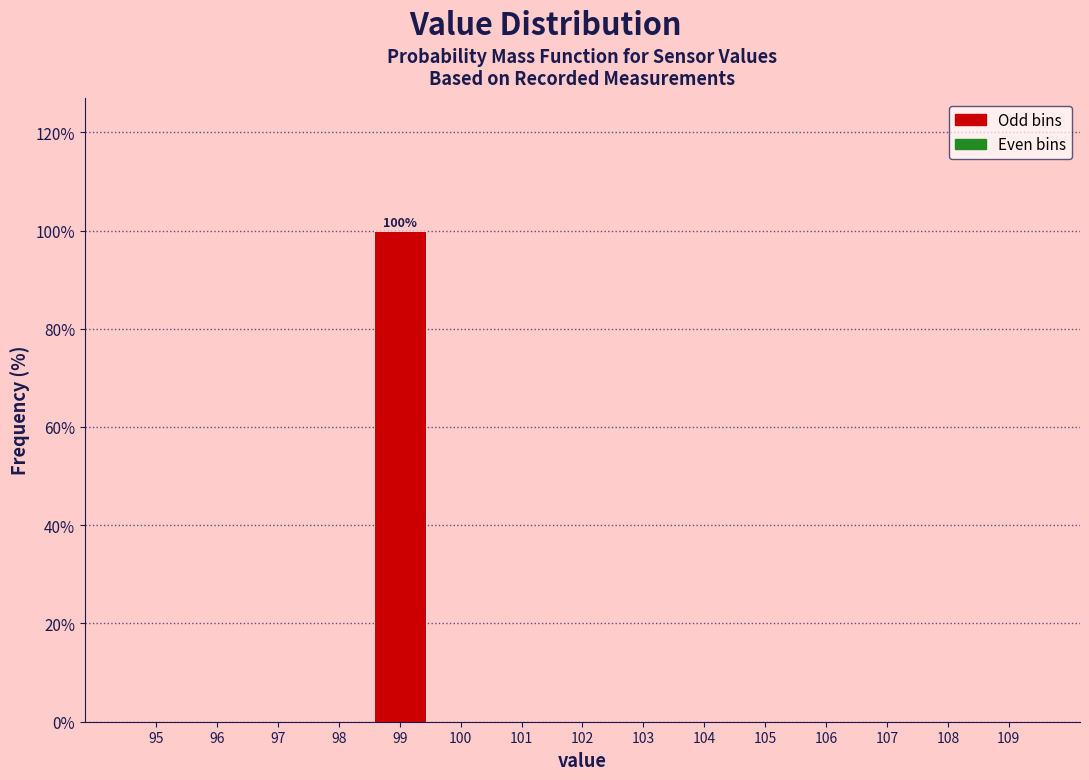

Reading left to right, what are all the values shown in this chart?

95=0	96=0	97=0	98=0	99=100	100=0	101=0	102=0	103=0	104=0	105=0	106=0	107=0	108=0	109=0